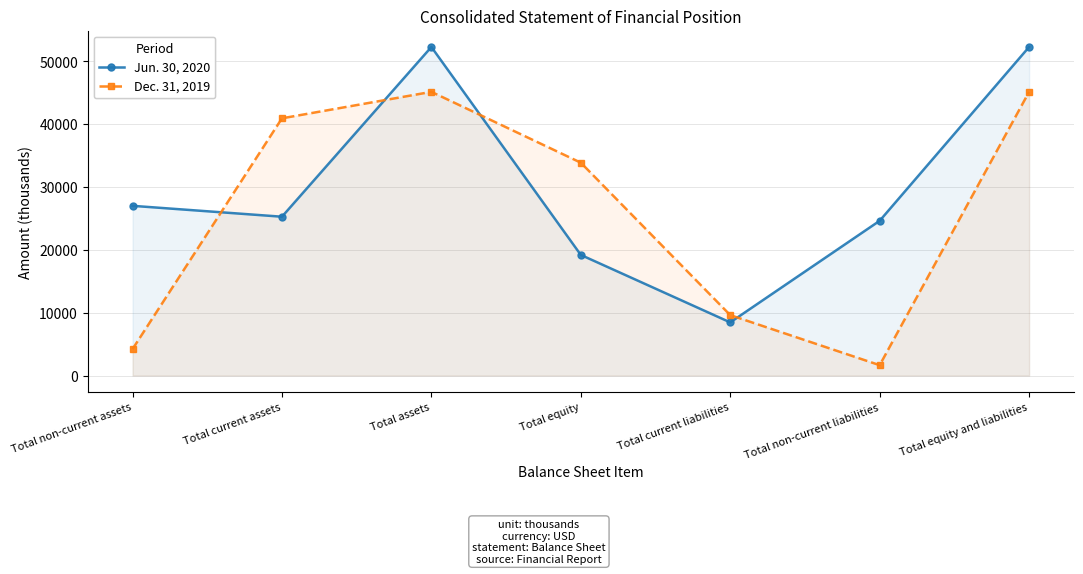

List the labels in order of Dec. 31, 2019 value, largest first.

Total assets, Total equity and liabilities, Total current assets, Total equity, Total current liabilities, Total non-current assets, Total non-current liabilities